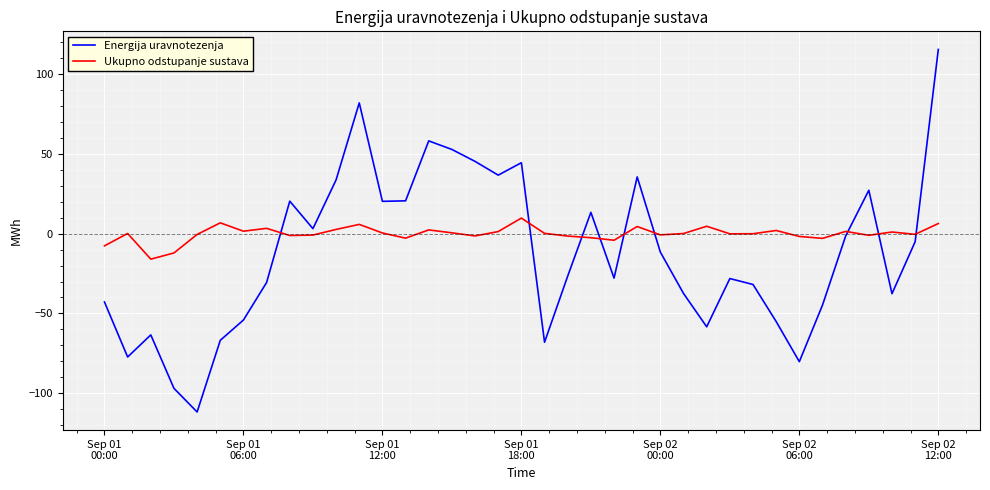

Which series has the largest range (max minus min)?

Energija uravnotezenja